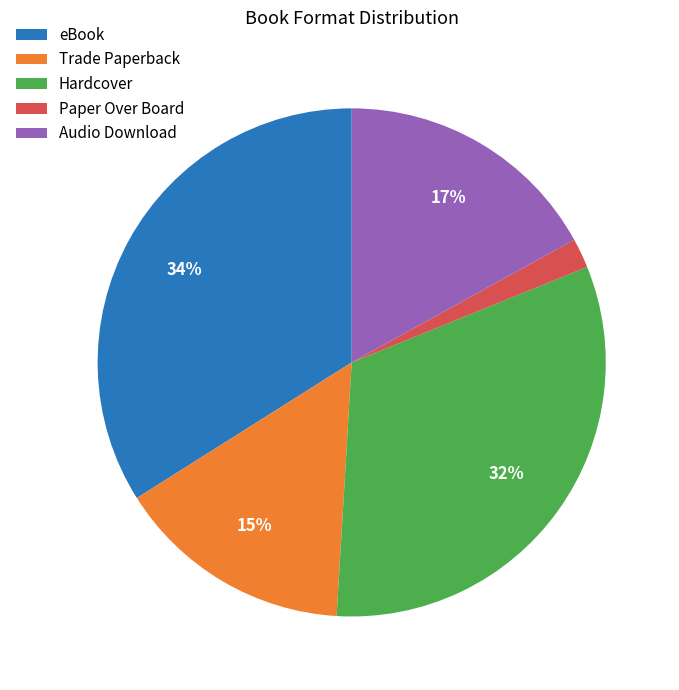

Do Paper Over Board and Hardcover together represent more than half of the pie?

No